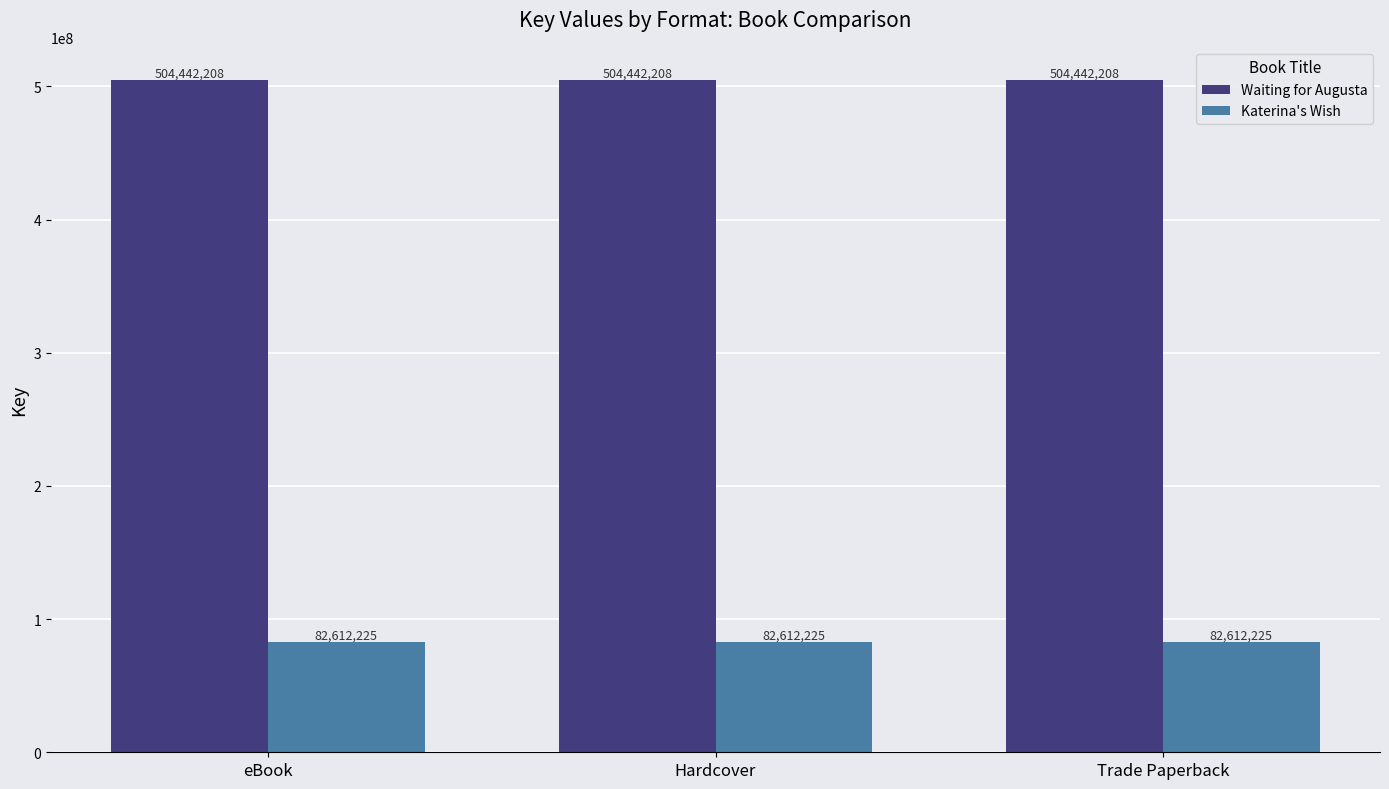

How many bars are there in total?

6